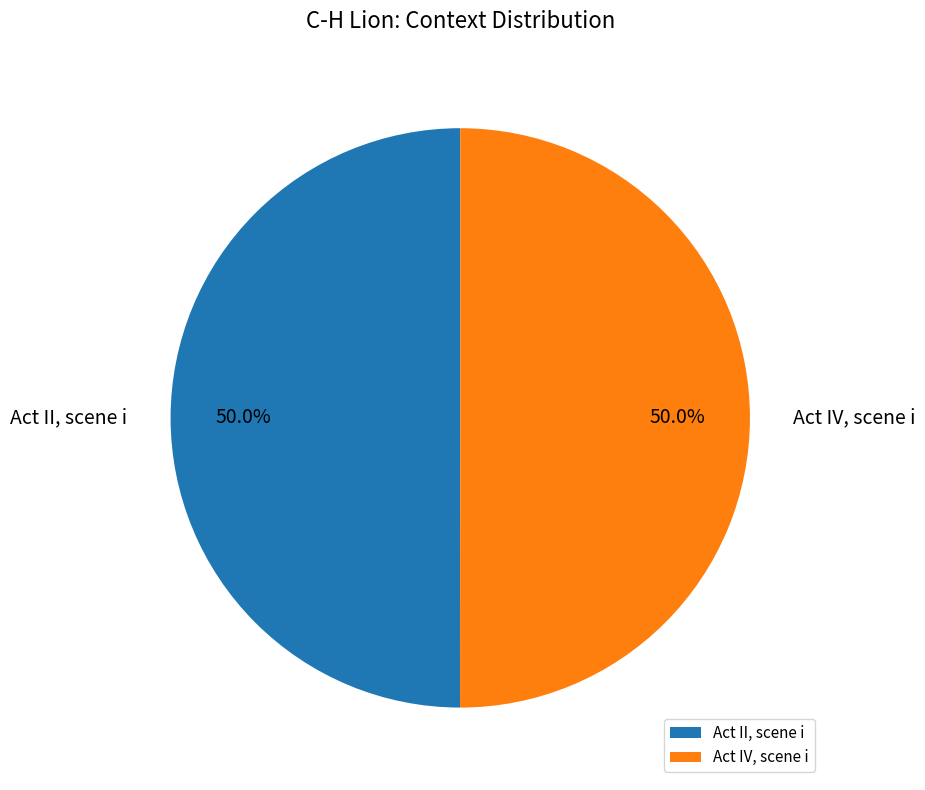

What is the ratio of the value at Act IV, scene i to the value at Act II, scene i?

1.0